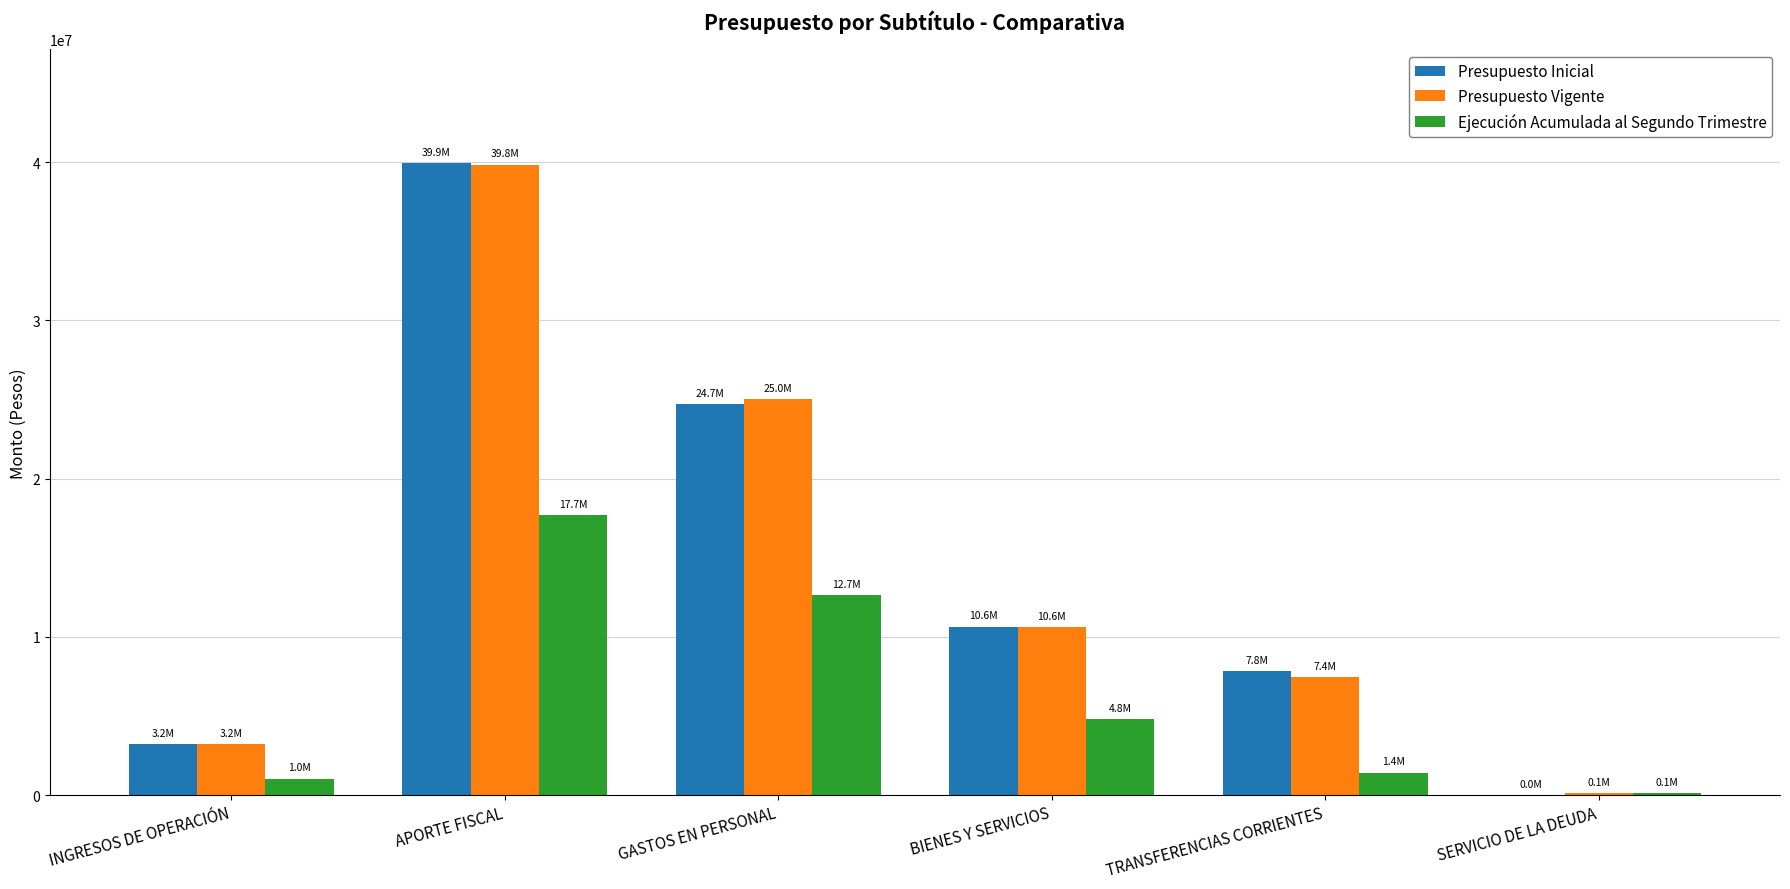

At which category is the sum across all series the highest?

APORTE FISCAL